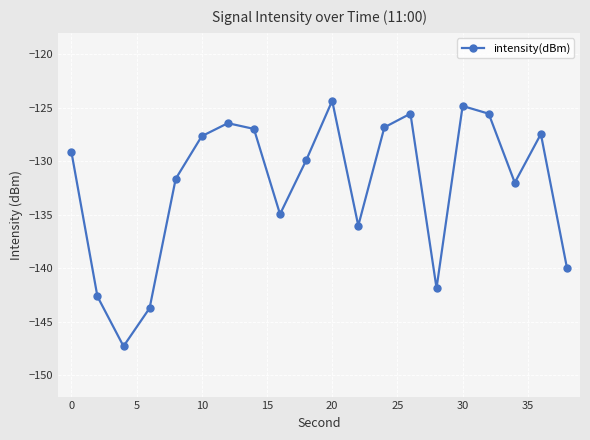

What is the minimum value shown in the chart?

-147.3